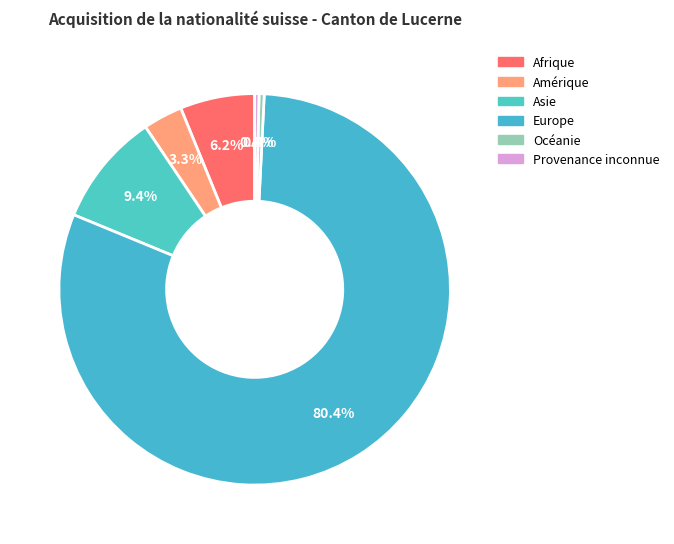

Count the number of slices in the pie.

6